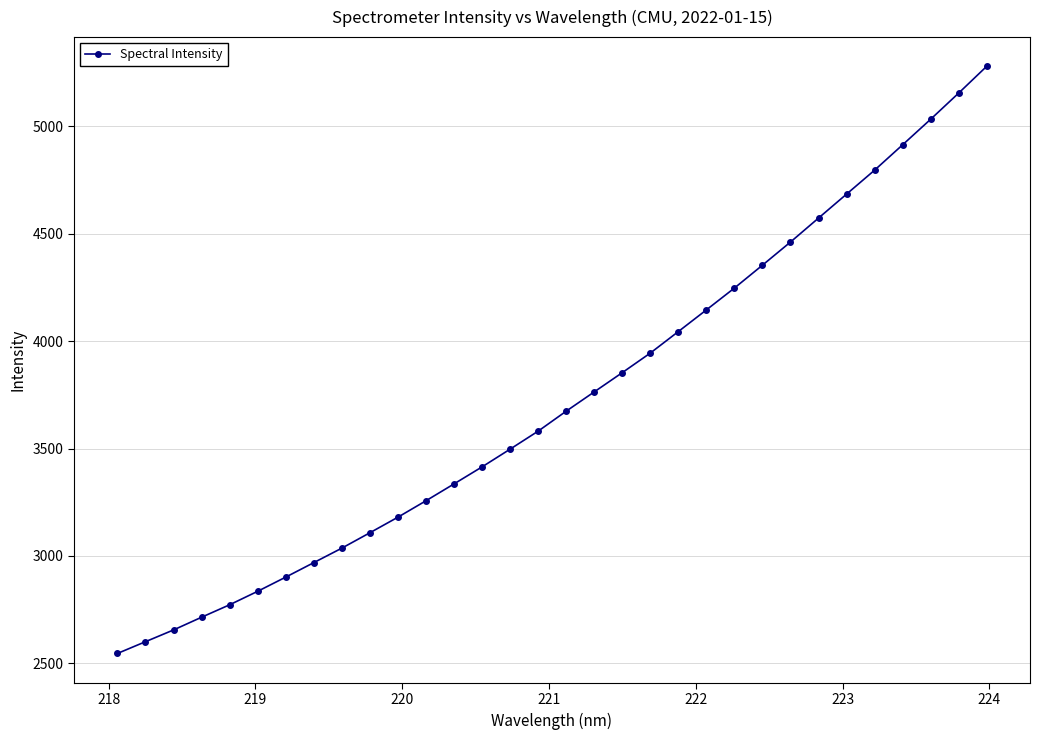

What is the difference between the maximum and second lowest values?

2678.9